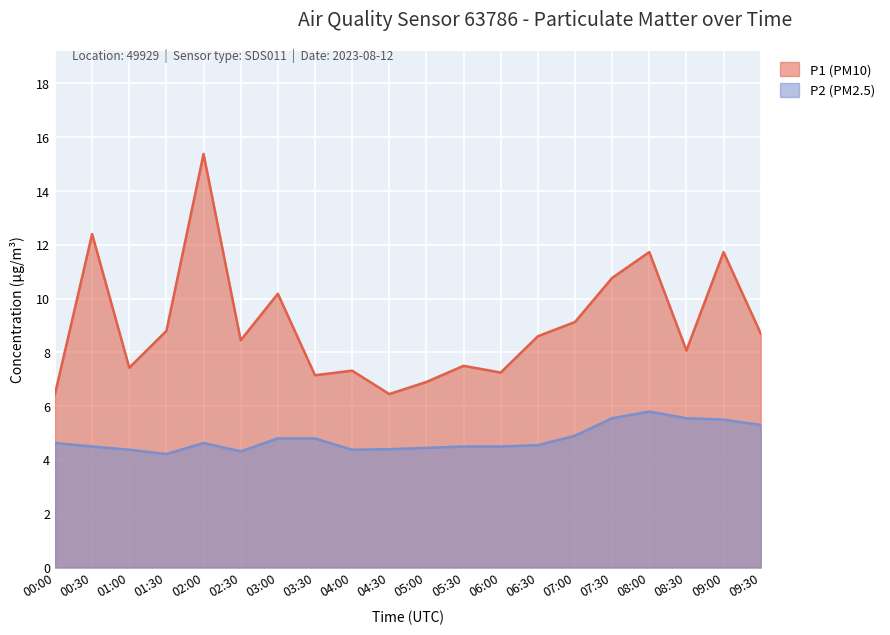

What is the maximum value shown in the chart?

15.4